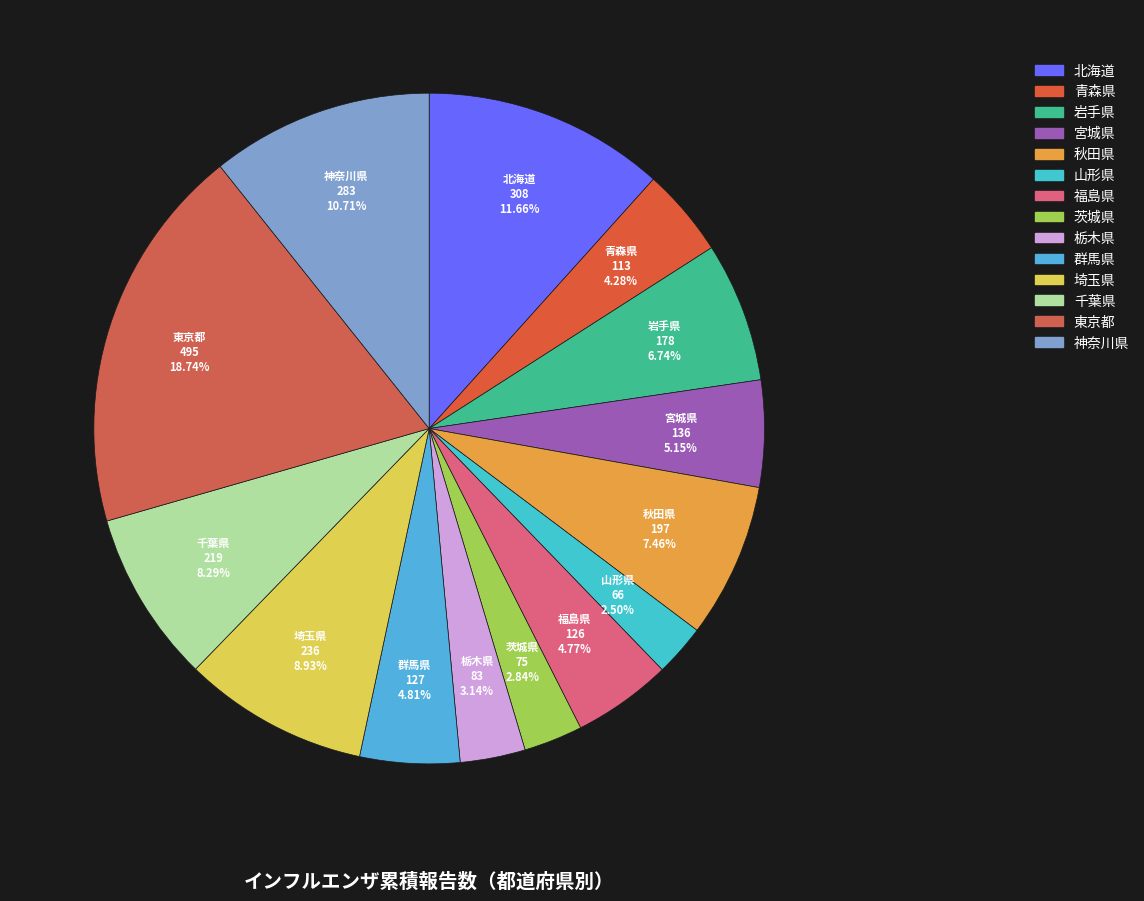

Count the number of slices in the pie.

14